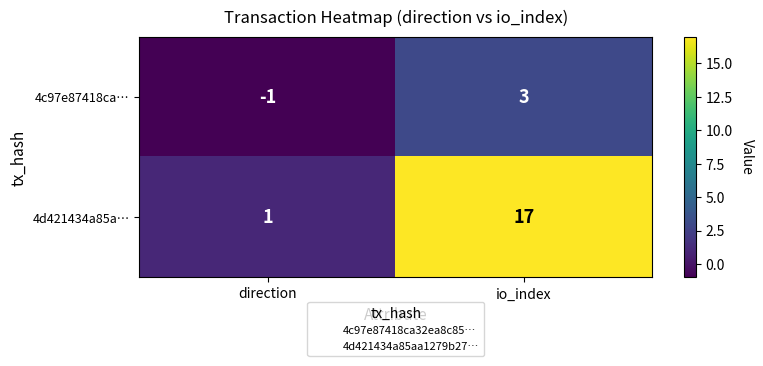

Reading right to left, what are all the values shown in this chart?

4c97e87418ca…: io_index=3	direction=-1
4d421434a85a…: io_index=17	direction=1